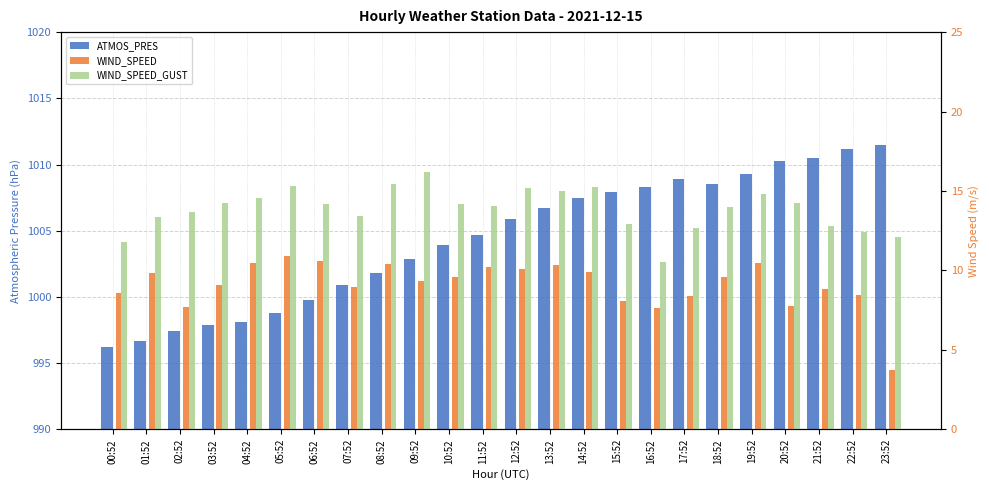

What are all the series names shown in the legend?

ATMOS_PRES, WIND_SPEED, WIND_SPEED_GUST